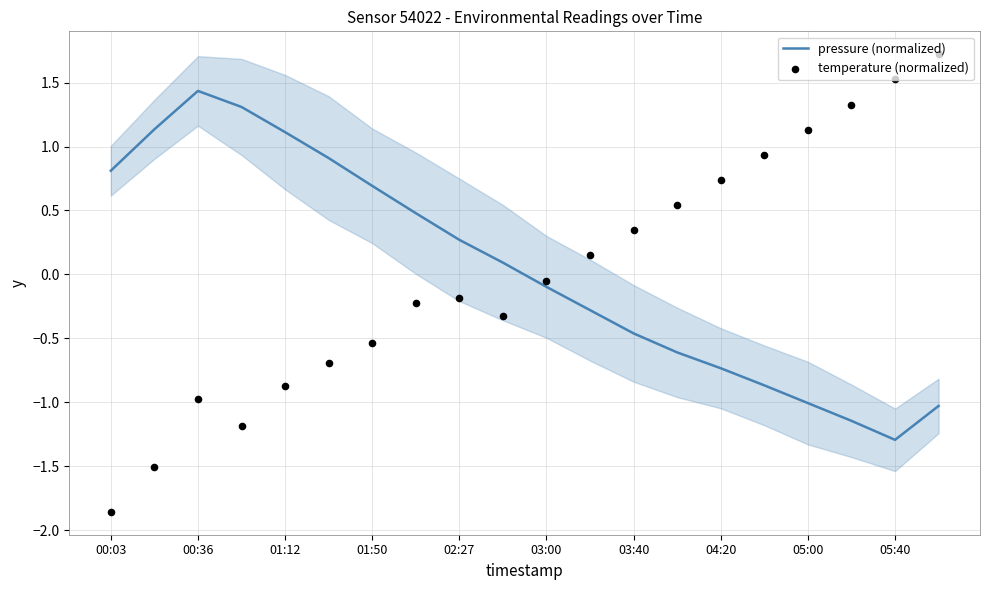

At how many categories does at least one series exceed -1?

20